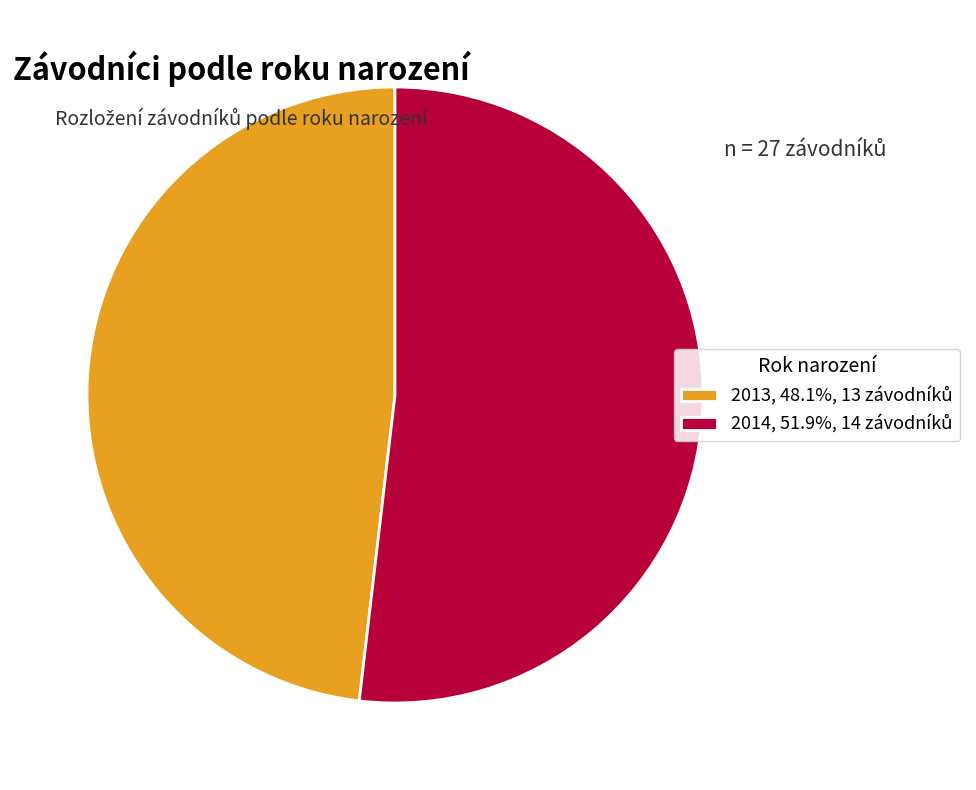

True or false: 2013 accounts for 60% of the total.

False